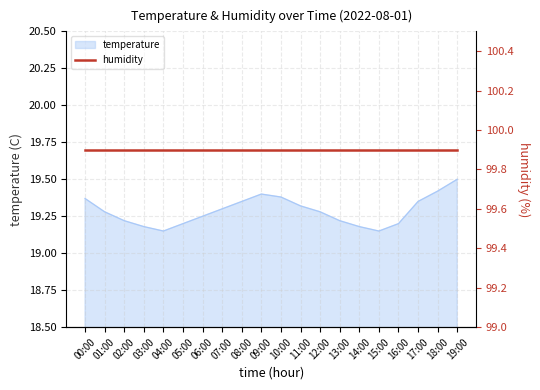

Which has a higher value, 10:00 or 00:00?

10:00